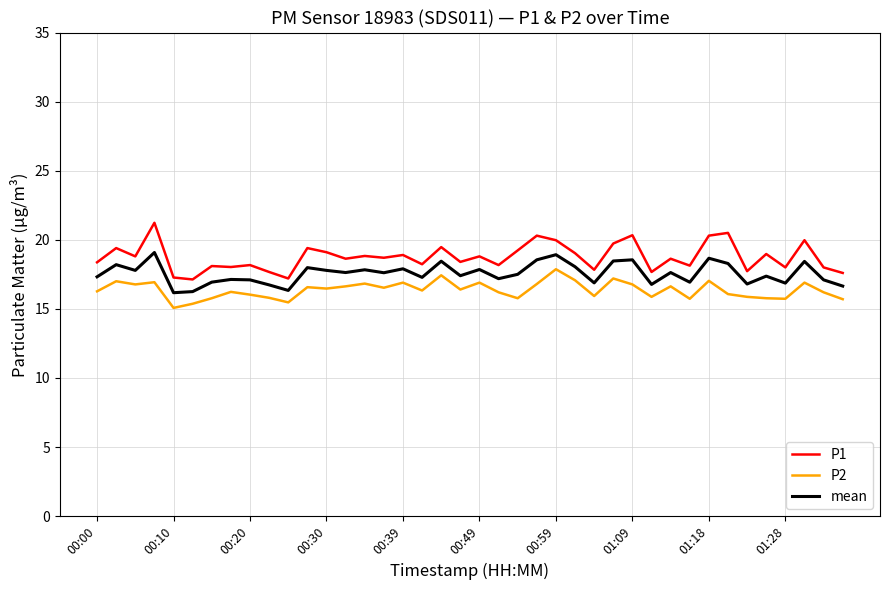

True or false: mean and P1 cross at least once.

False